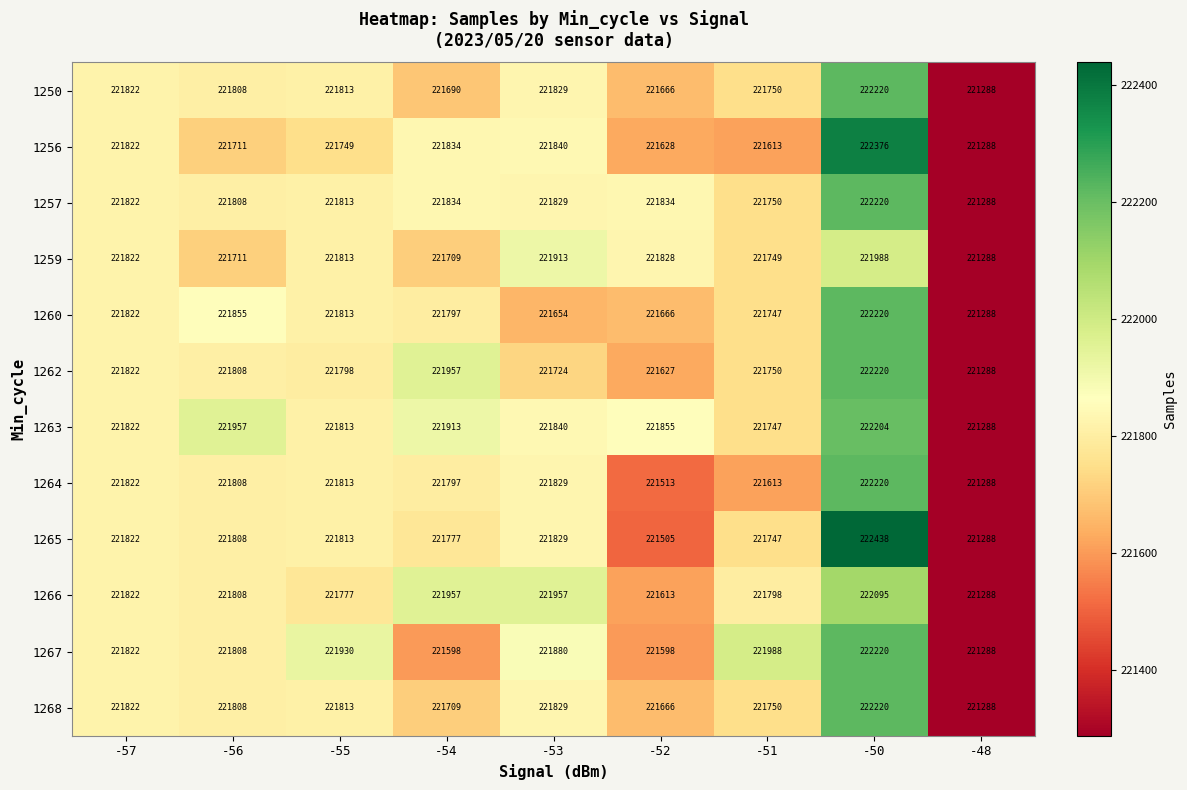

How many values in the 1264 series are below 221808?

4